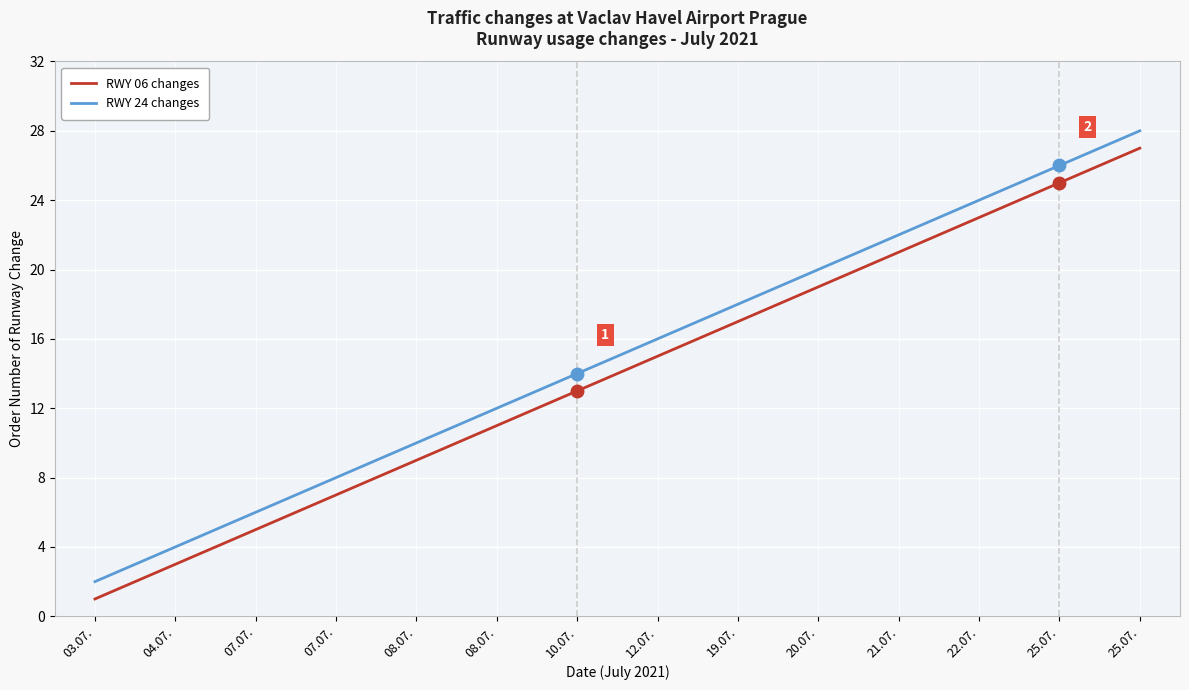

What is the label of the 2nd point from the left?

04.07.